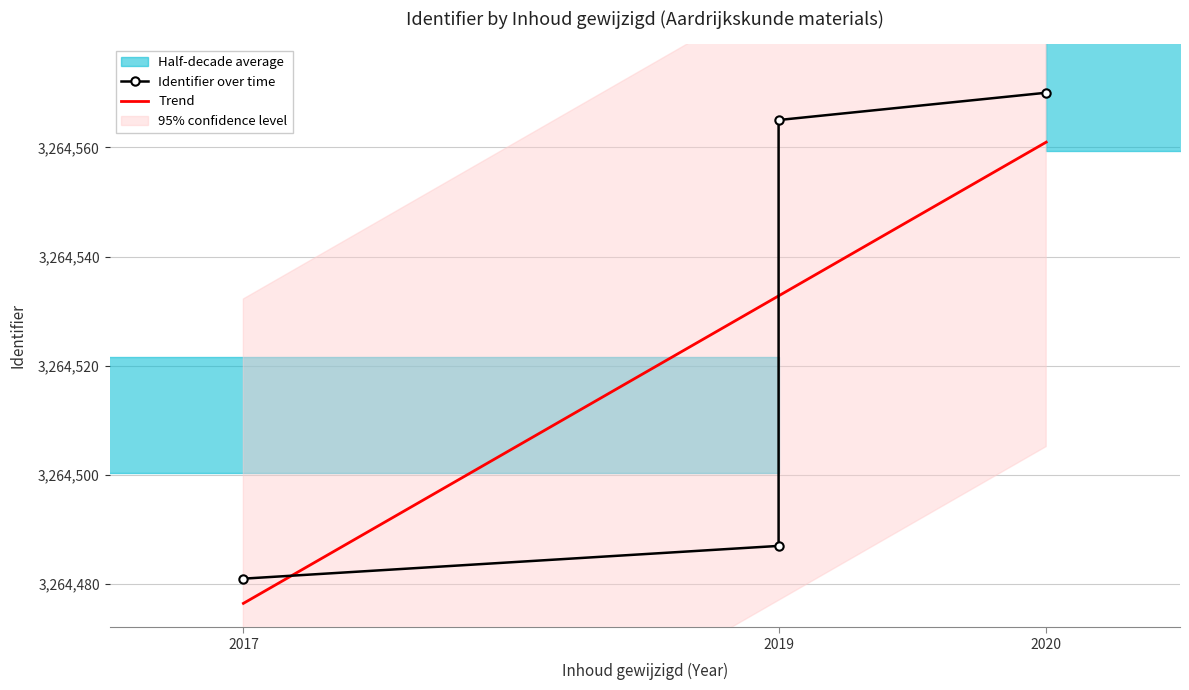

Reading left to right, extract all data points from this chart.

3264481	3264487	3264565	3264570